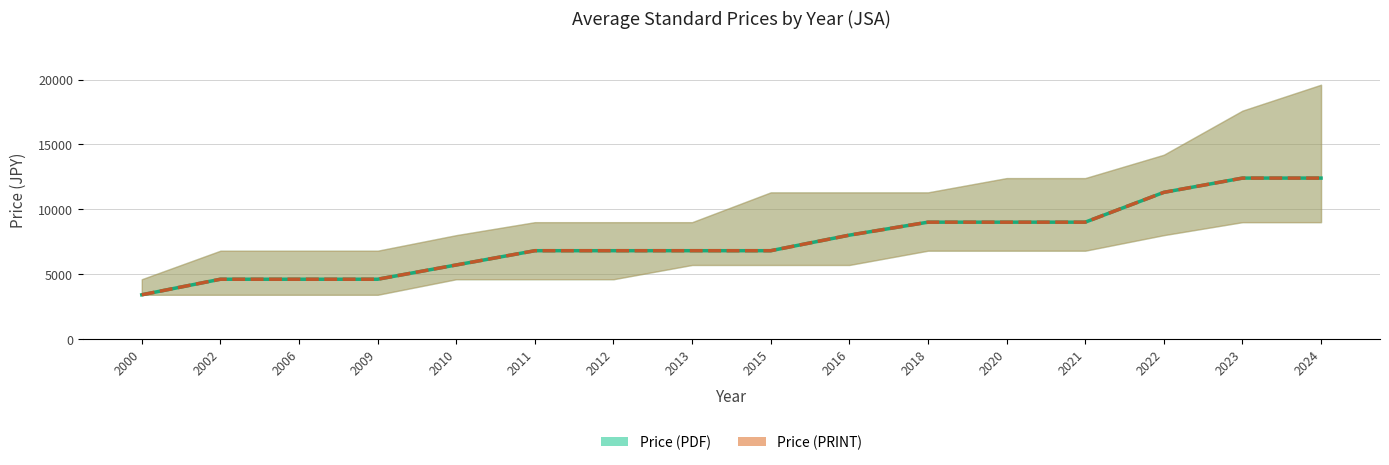

True or false: Avg Price (PDF) and Avg Price (PRINT) cross at least once.

False